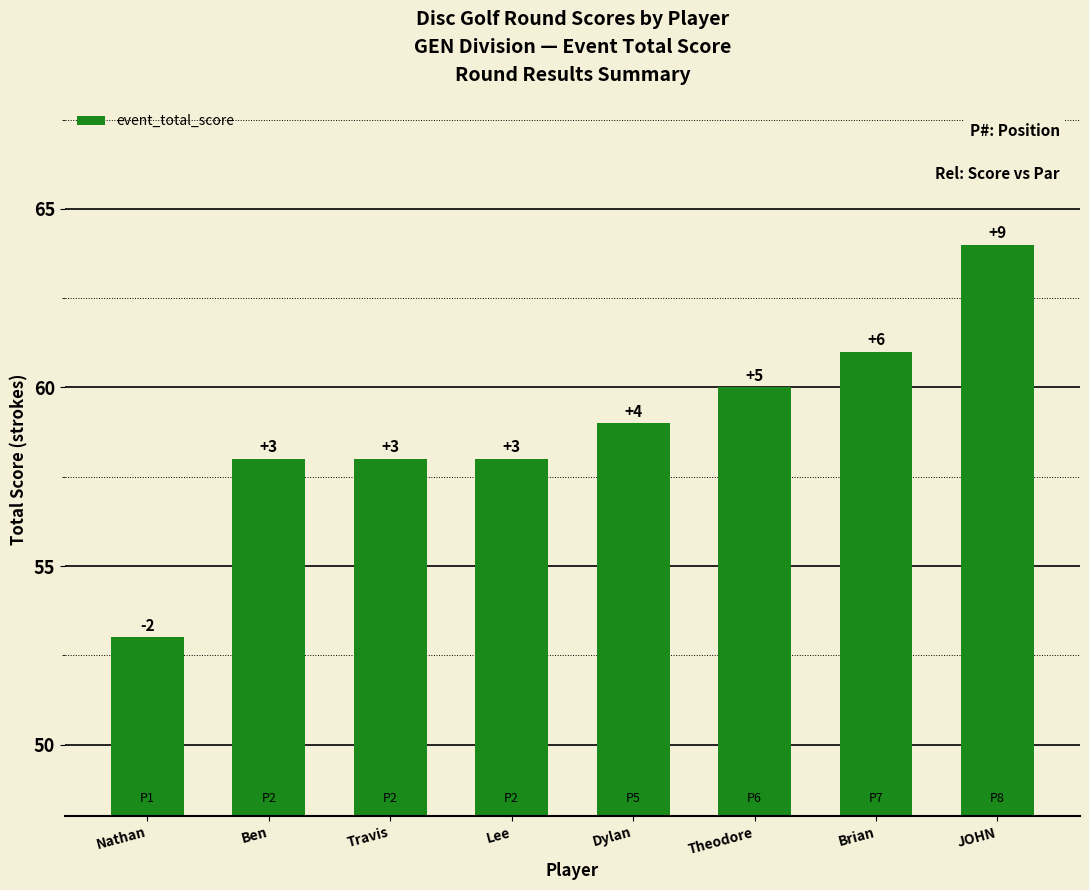

What is the difference between the values at Brian and Lee?

3